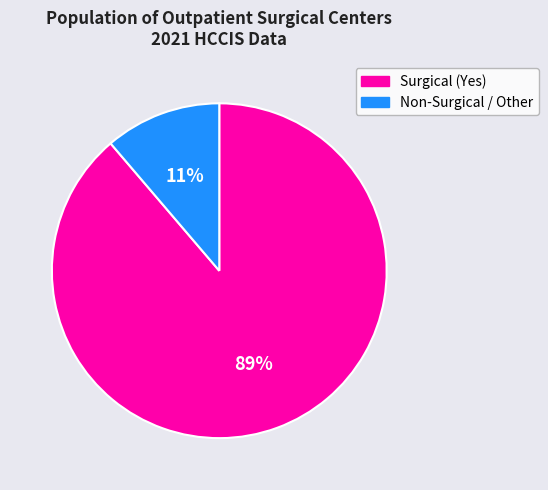

Which category has the biggest portion of the pie?

Surgical (Yes)